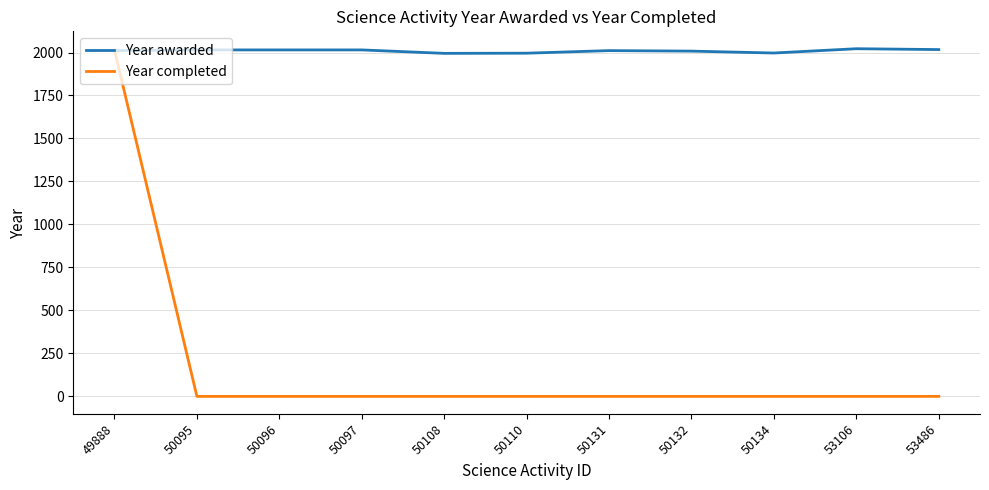

List the series in order of their overall mean, highest first.

Year awarded, Year completed